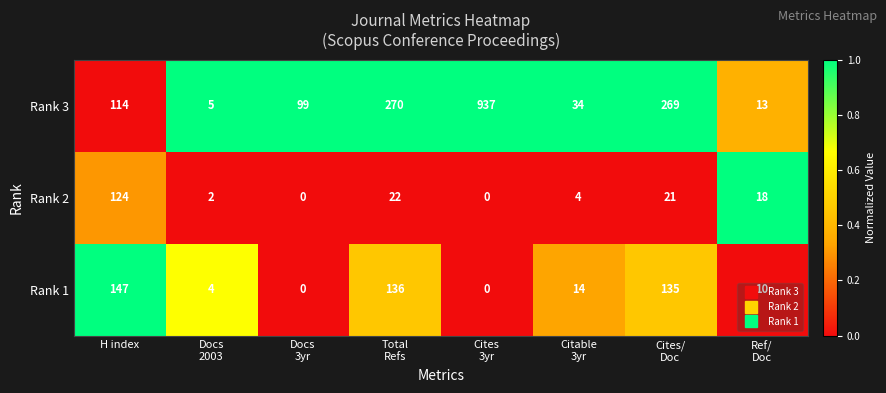

What is the maximum value for Rank 1?

147